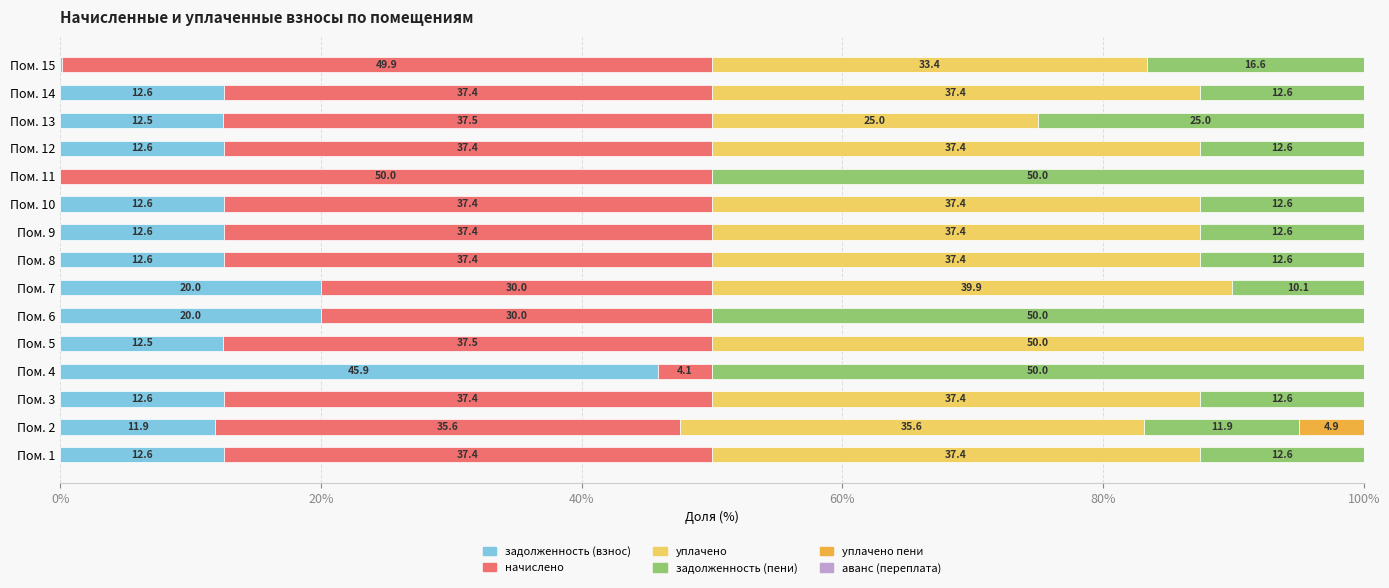

What is the total value across all series at Пом. 12?

100.0